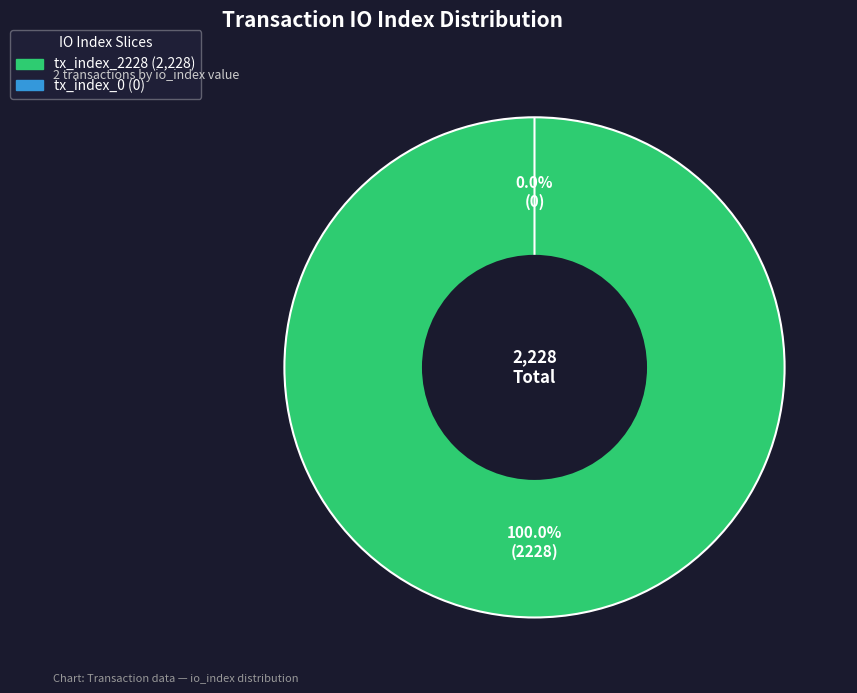

What is the majority slice?

tx_index_2228